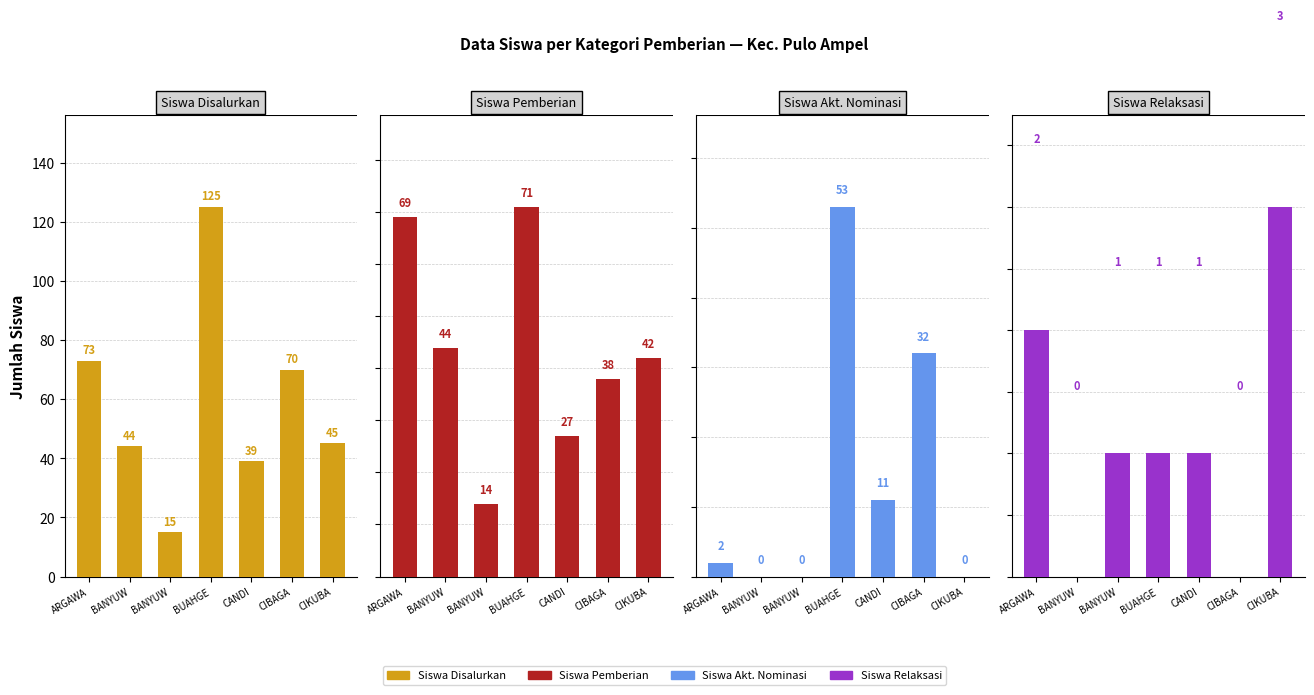

What is the total value across all series at CIBAGA?

140